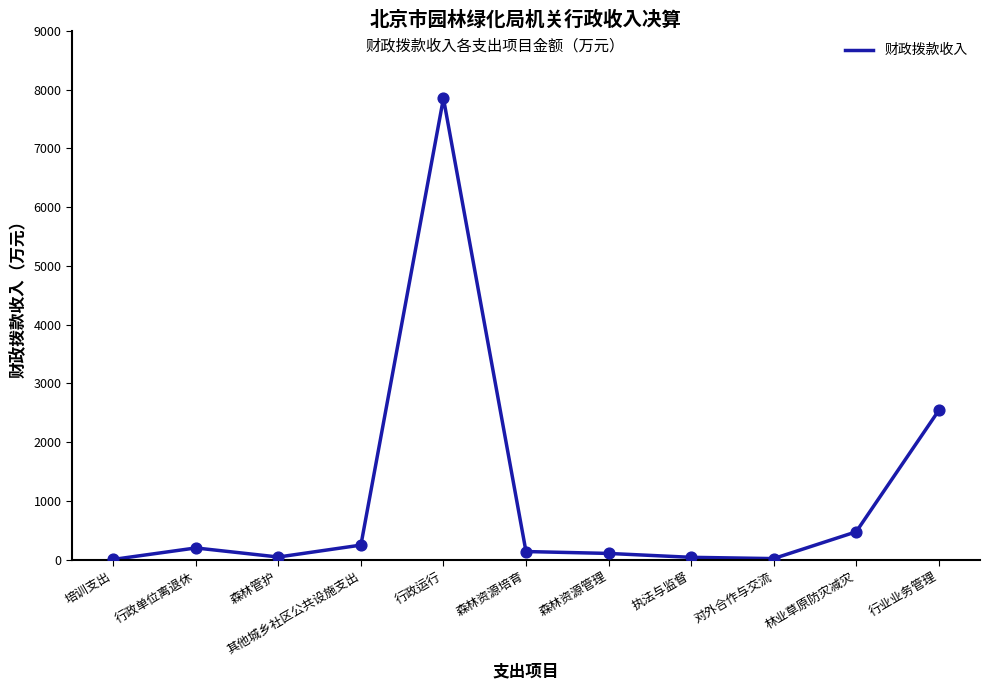

Which has a higher value, 行政单位离退休 or 行业业务管理?

行业业务管理